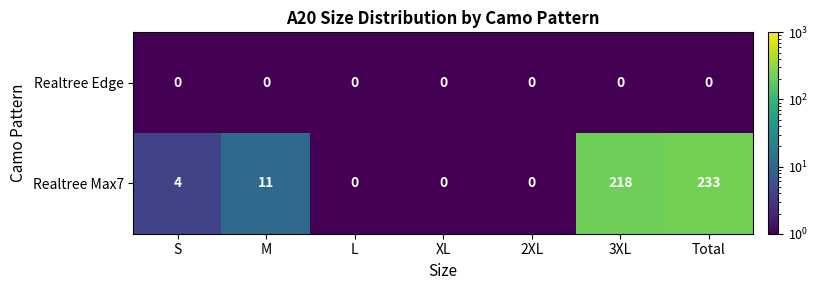

What is the sum of all Realtree Max7 values?

466